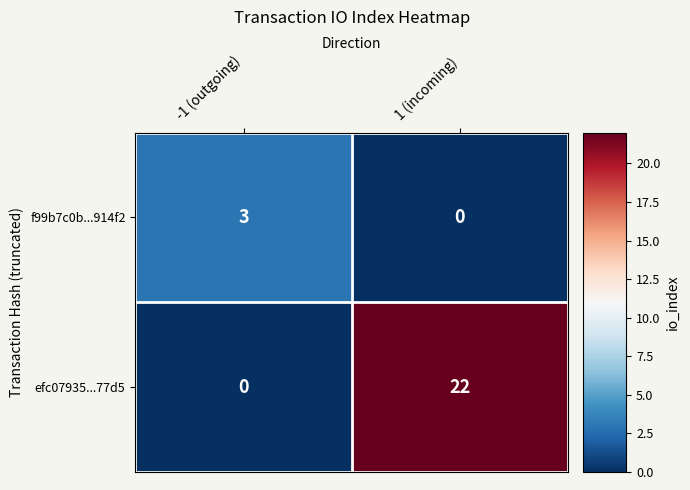

Which category has the highest value in the f99b7c0b...914f2 series?

-1 (outgoing)